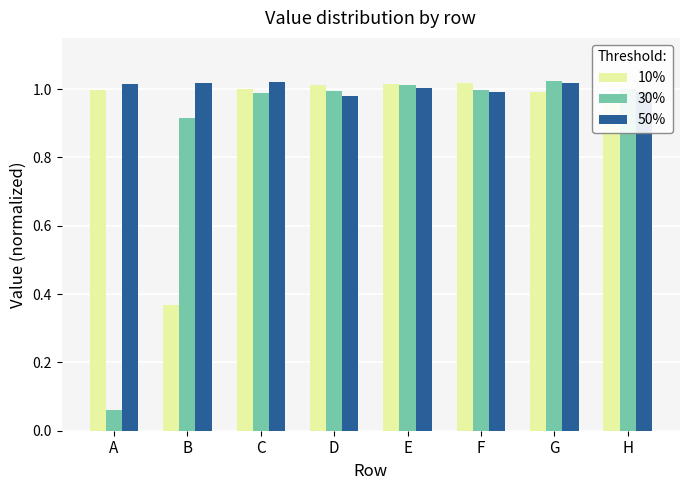

Rank the series at B from highest to lowest value.

50%, 30%, 10%